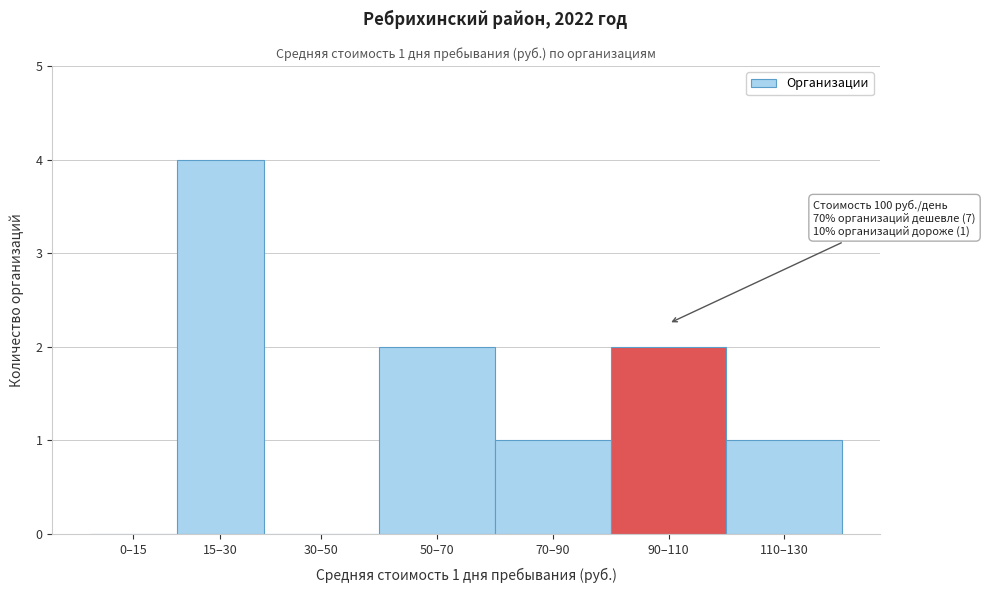

Reading left to right, list all the values displayed in this chart.

0–15=0	15–30=4	30–50=0	50–70=2	70–90=1	90–110=2	110–130=1